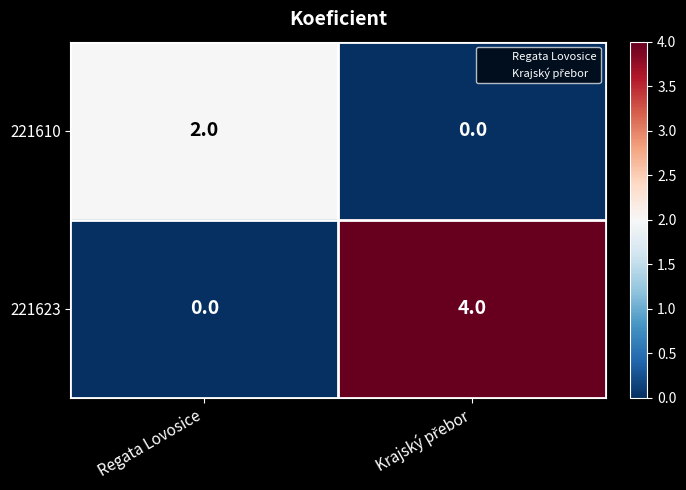

Reading left to right, transcribe all the data shown in this chart.

221610: 2	0
221623: 0	4